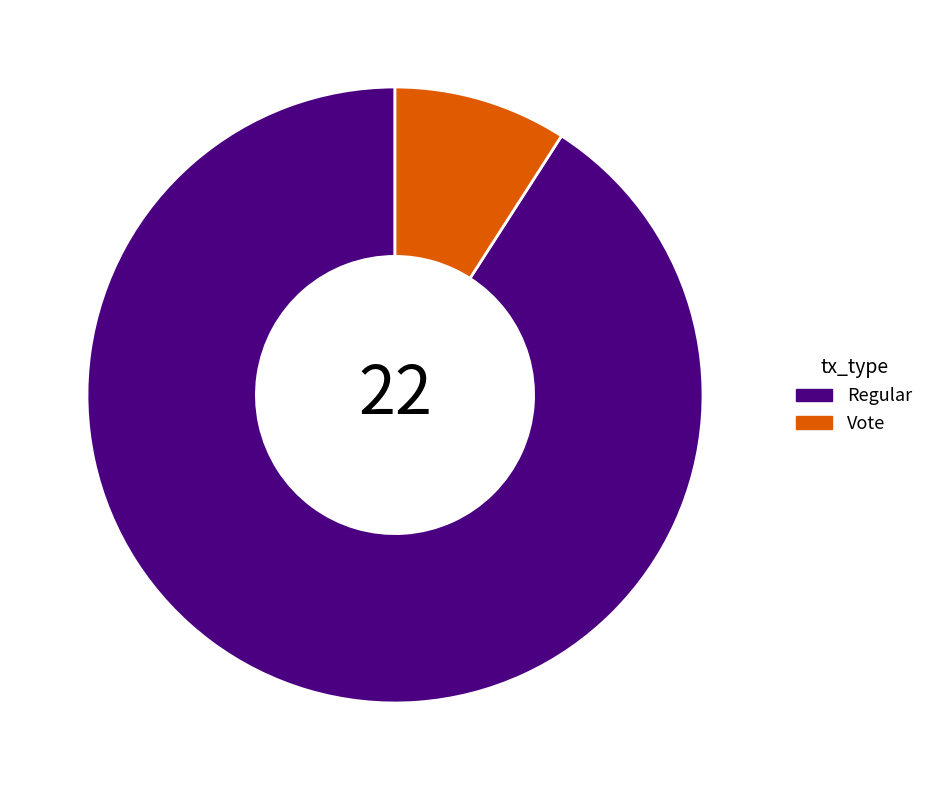

How many slices are in this pie chart?

2